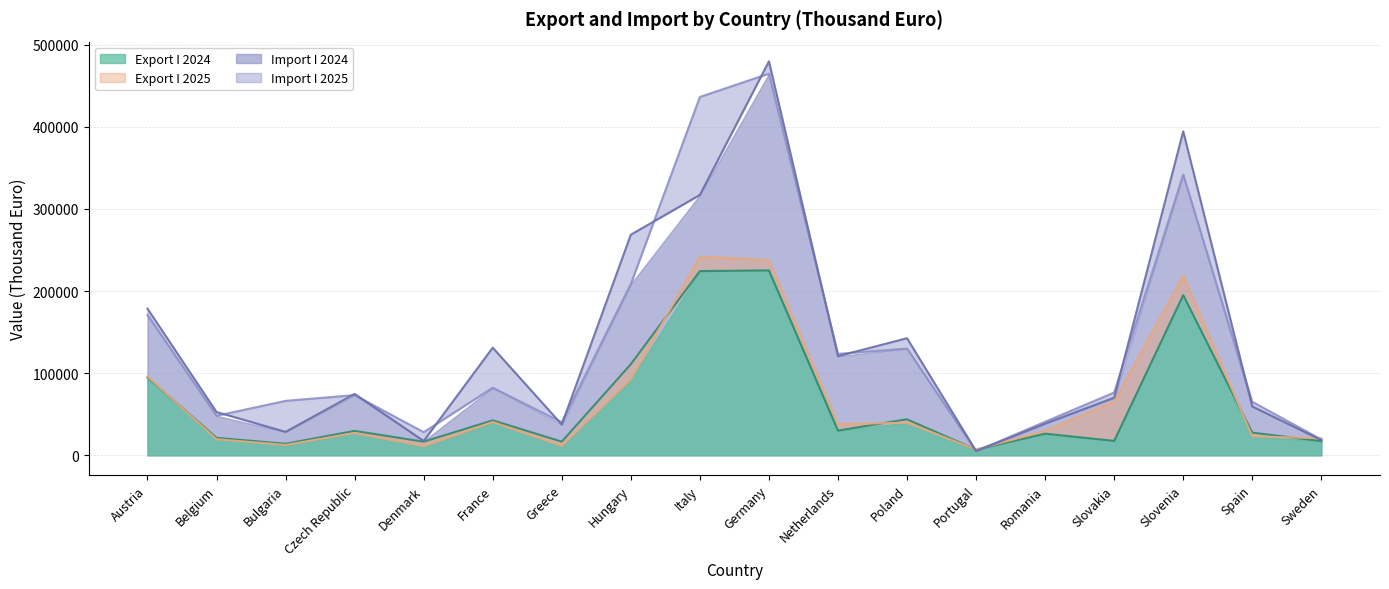

Between France and Bulgaria, which is larger?

France